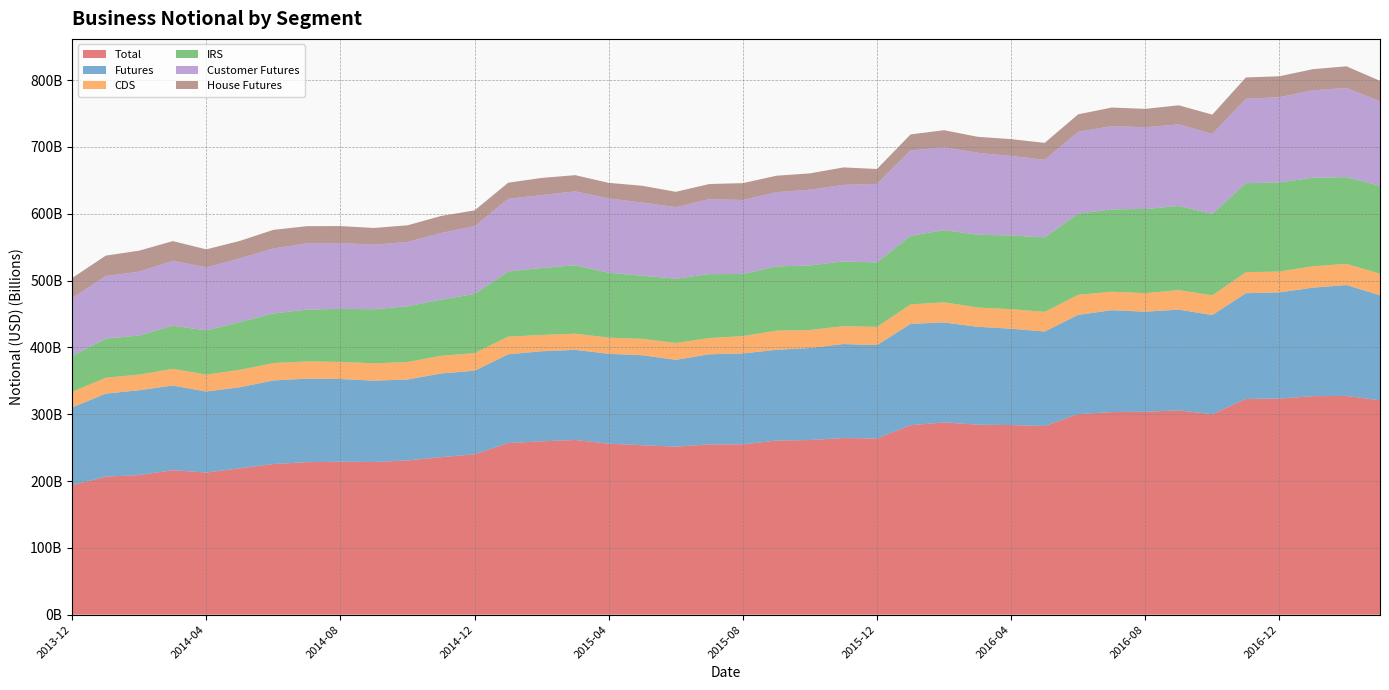

Reading right to left, extract all data points from this chart.

Total: 320904121718.1	327406159409.2	327001598817.5	323448805195.1	322896467283.0	299926893507.4	305813706788.6	303604981555.3	303284212830.7	300124506069.4	282358806308.0	283751460791.9	284314716937.1	287745450873.0	283509981816.2	263585023036.2	264346780941.8	261349464642.8	260565218741.9	254904933858.9	254835249410.0	251448452041.7	253618989747.4	255896130419.1	261462365423.9	259412102795.7	256800993189.2	239997967120.6	235741999523.9	230771876481.1	228557970325.2	228886826224.5	228224138740.7	225424972752.7	219048985766.5	212699200406.5	216237002689.5	208904355688.9	206569897777.1	193655725970.2
Futures: 157109864197.3	165885344033.3	162409092656.7	158899554483.3	158211183440.7	148522754040.0	150727370422.5	149800696218.1	152391590158.7	148604964338.9	141408288014.9	144169467235.3	146565861892.7	149590604210.1	151720592477.9	139842358599.0	140672897713.4	137749150202.3	135808920359.6	136024992429.7	134846309297.3	129947145633.9	134647639734.5	134475516986.7	134854193803.3	134831505812.2	132857715727.7	125066619729.3	125201730403.6	121203301421.5	121669506399.6	123799276749.5	124992536934.4	125084111606.3	121297753538.4	121318850721.6	126613654633.2	127033888435.7	124211236598.1	116545984448.4
CDS: 32271407312.0	31701246523.0	32019624387.0	31172110155.4	31405971590.4	29483614239.5	29128692975.4	27770598778.9	27644268351.8	29990374577.5	29391881063.0	29314980295.5	28798417679.0	30133227062.7	29187915274.4	27223957015.6	26752502134.1	26943126728.4	28675949130.0	25975251111.6	24307279727.1	25265333455.6	24515039023.3	24278315121.0	24163586847.2	24413599875.8	26424646903.1	26382311493.5	26405205864.1	26132233801.9	25932372109.0	25667539764.8	25785385975.4	26040394878.6	26023847346.2	25288804814.4	24993303852.6	23374886844.2	23850769738.2	23355382358.3
IRS: 131522850208.8	129819568853.0	132572881773.9	133377140556.4	133279312252.0	121920525227.9	125957643390.6	126033686558.4	123248354320.1	121529167153.0	111558637230.1	110267013261.0	108950437365.5	108021619600.1	102601474063.9	96518707421.5	96921381094.2	96657187712.1	96080349252.3	92904690317.6	95681660385.5	96235972952.2	94456310989.6	97142298311.4	102444584773.3	100166997107.7	97518630558.4	88549035897.8	84135063256.2	83436341257.7	80956091816.6	79420009710.1	77446215830.9	74300466267.8	71727384881.9	66091544870.5	64630044203.7	58495580409.0	58507891440.8	53754359163.6
Customer Futures: 126710164561.8	133395918290.7	130867351989.7	127562517486.2	126307062125.0	119578155455.8	122203357308.3	122284280144.8	124681288401.5	122427921125.5	116084725761.2	119025385217.0	122603897410.4	124234430007.3	127687350723.2	117583203650.4	114539363035.6	113354020512.7	111192806319.7	110793818309.7	112215665186.2	107072952639.2	109536986345.6	111093570890.6	110586546793.5	109199438215.3	108800331347.5	101549730997.3	99659821995.5	96375803720.0	96593891197.3	98497518077.2	99331892777.0	97260490533.9	95138792942.1	94348114485.1	97185467872.3	95508955768.1	93730285764.5	86523258114.2
House Futures: 30399699635.5	32489425742.6	31541740667.0	31337036997.1	31904121315.6	28944598584.2	28524013114.3	27516416073.3	27710301757.2	26177043213.4	25323562253.6	25144082018.4	23961964482.3	25356174202.8	24033241754.7	22259154948.6	26133534677.8	24395129689.6	24616114039.9	25231174120.0	22630644111.1	22874192994.7	25110653388.8	23381946096.2	24267647009.7	25632067596.9	24057384380.2	23516888732.1	25541908408.1	24827497701.5	25075615202.3	25301758672.3	25660644157.4	27823621072.5	26158960596.3	26970736236.4	29428186760.9	31524932667.6	30480950833.6	30022726334.3